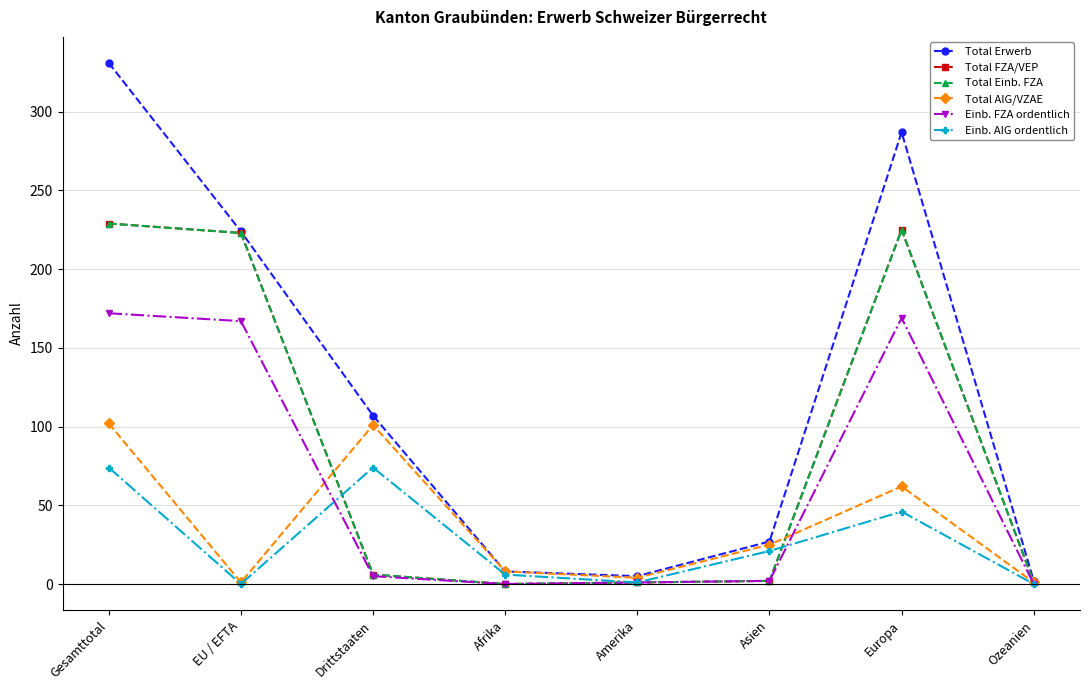

Does the chart have visible grid lines?

Yes